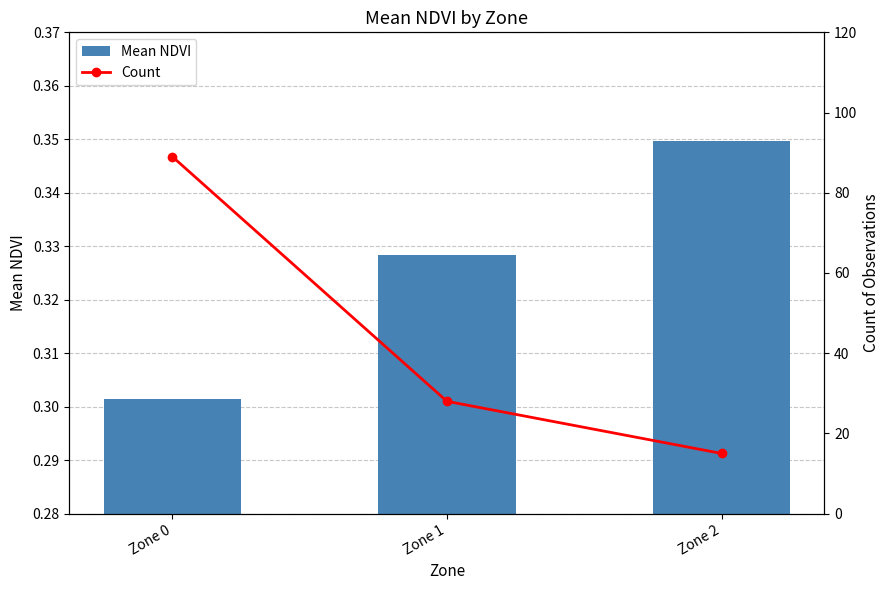

The Mean NDVI series shows 0.3 at Zone 0. True or false?

True